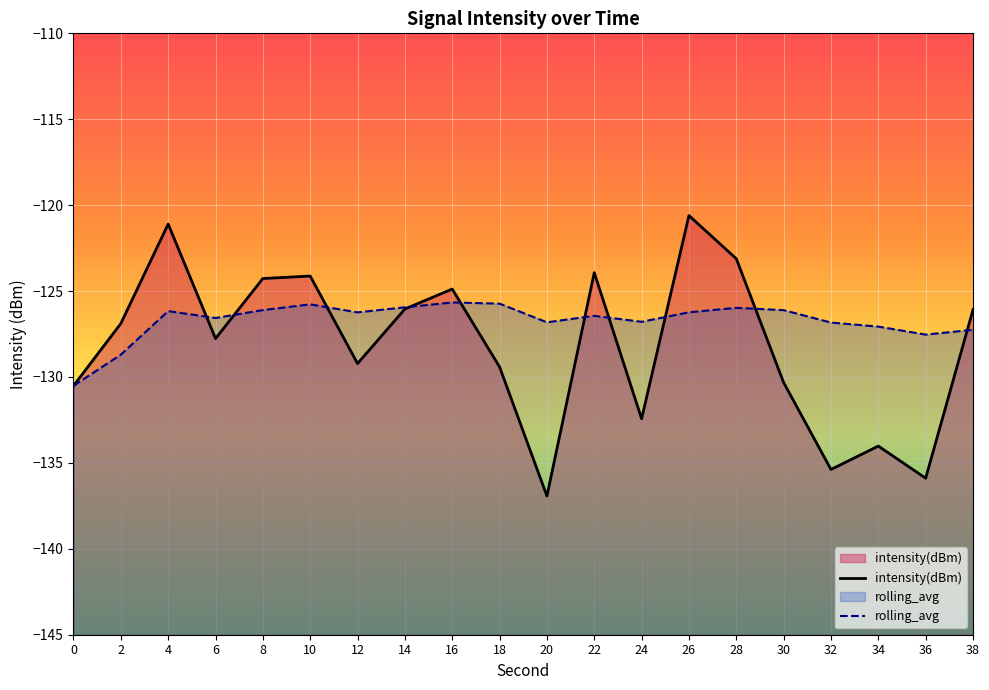

At how many categories does at least one series exceed -126?

9